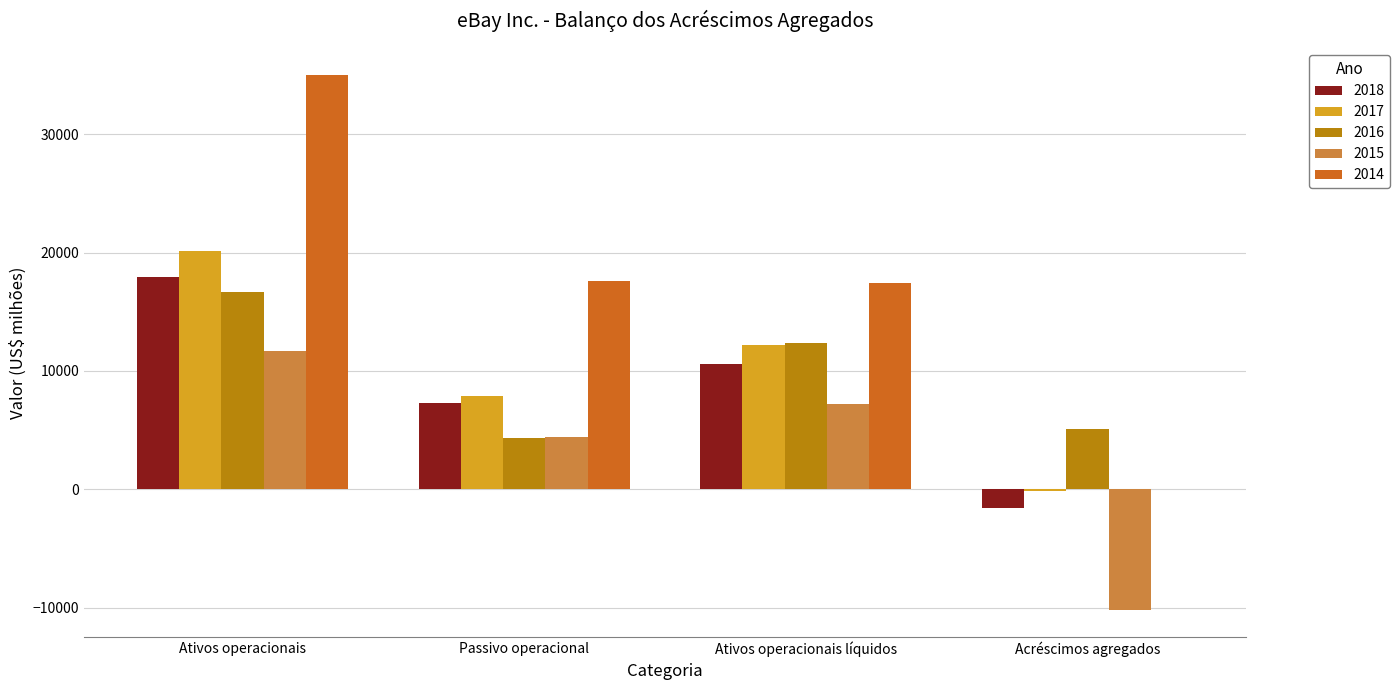

What is the sum of the 2014 values at Ativos operacionais and Passivo operacional?

52633